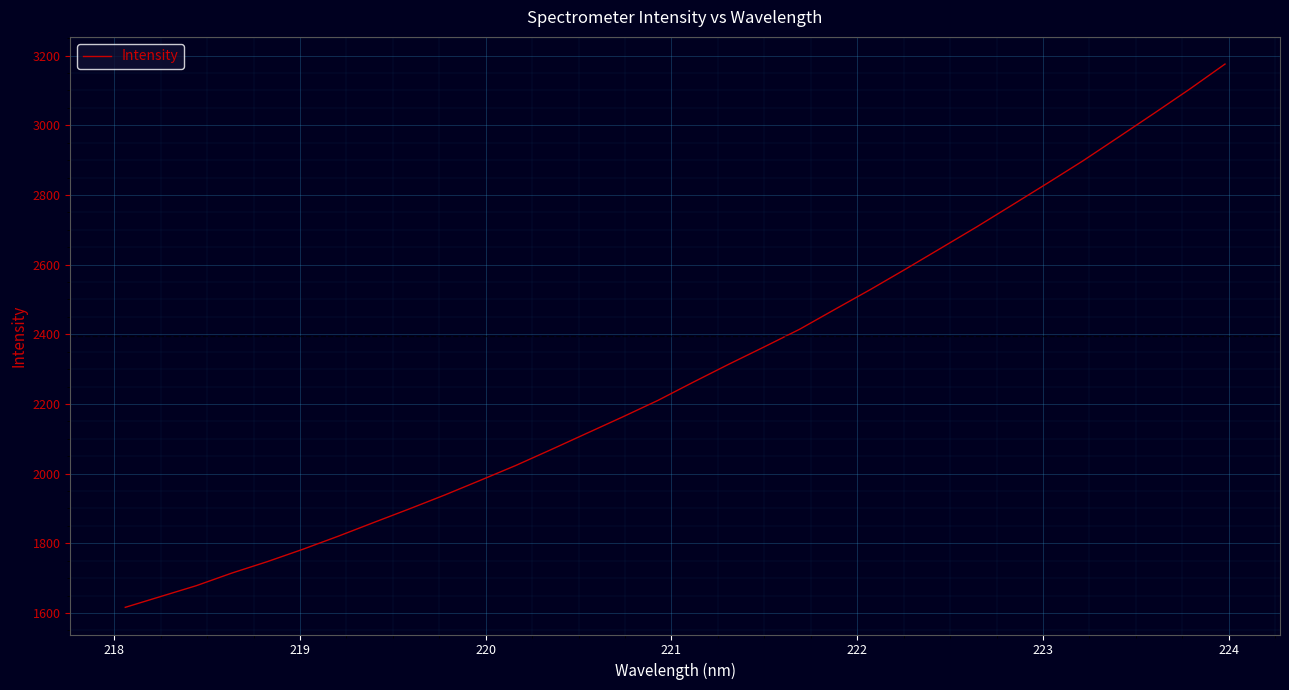

Reading left to right, transcribe all the data shown in this chart.

1616.2	1647.3	1678.3	1714.5	1747.4	1782.8	1820.5	1859.9	1898.8	1938.8	1980.8	2023.5	2069.2	2115.9	2162.3	2210.1	2262.6	2314.0	2363.8	2414.6	2472.0	2528.9	2588.0	2648.3	2708.8	2771.5	2834.6	2898.7	2966.4	3034.6	3103.8	3175.9